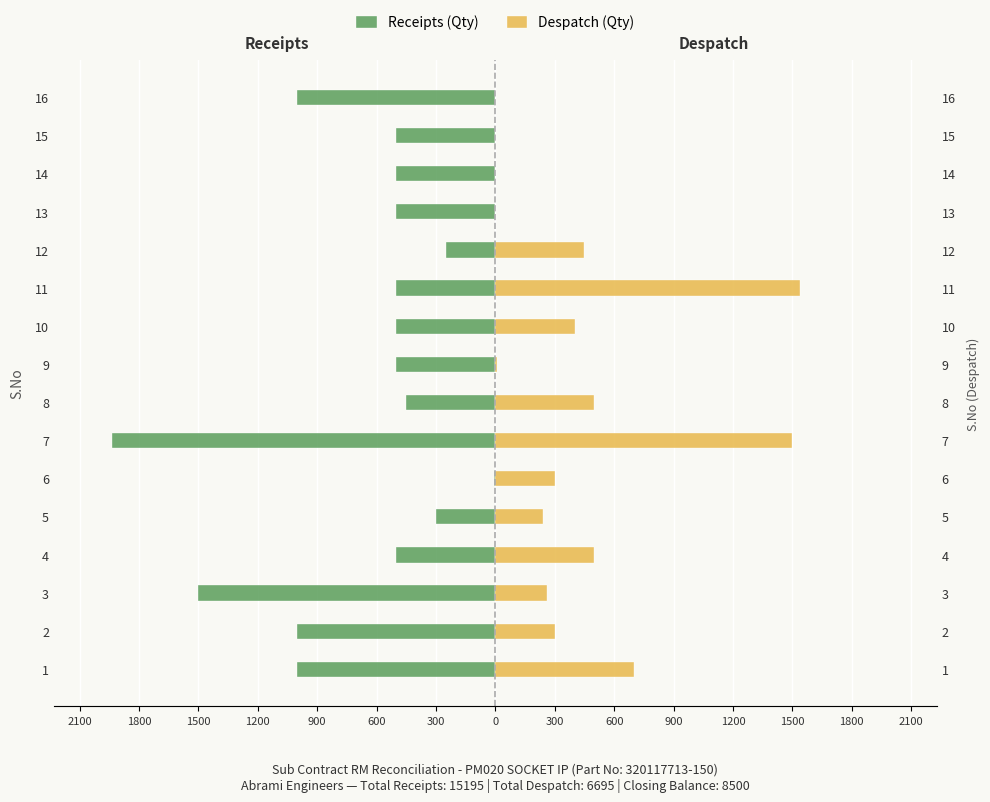

How many bars are there in total?

32